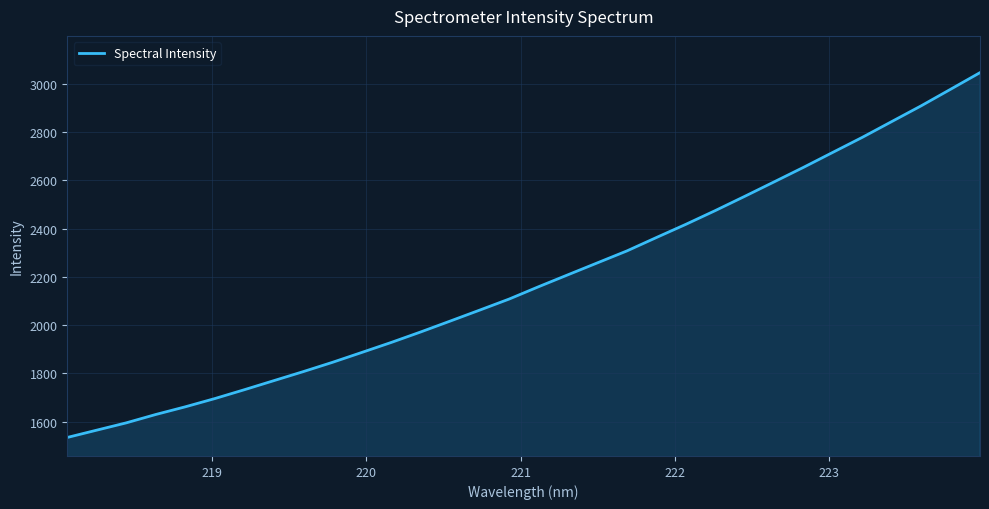

What is the maximum value shown in the chart?

3046.0